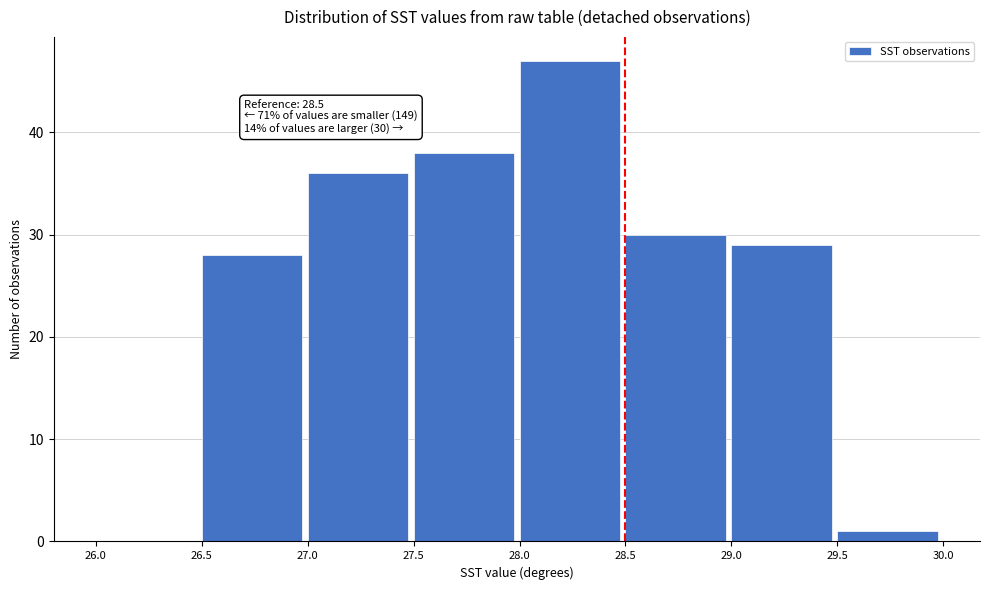

Over which range of the x-axis is the bar tallest?

28.0 to 28.5